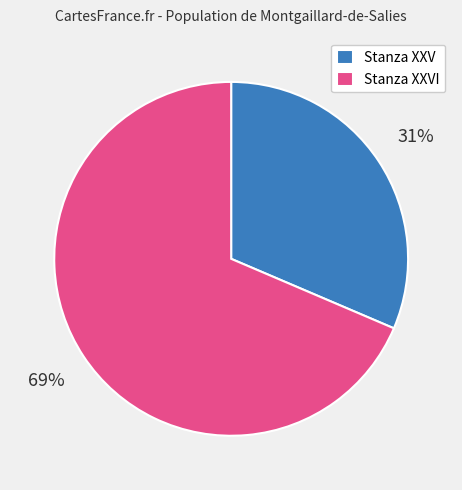

To the nearest percent, what is the combined percentage of Stanza XXVI and Stanza XXV?

100%